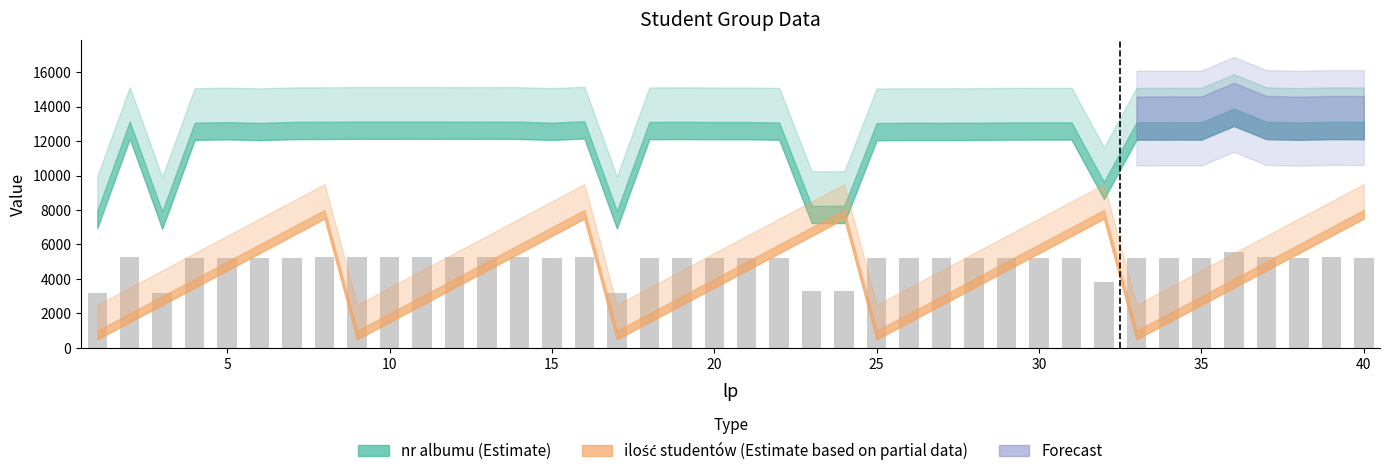

What is the difference between the maximum and minimum values?

2384.8